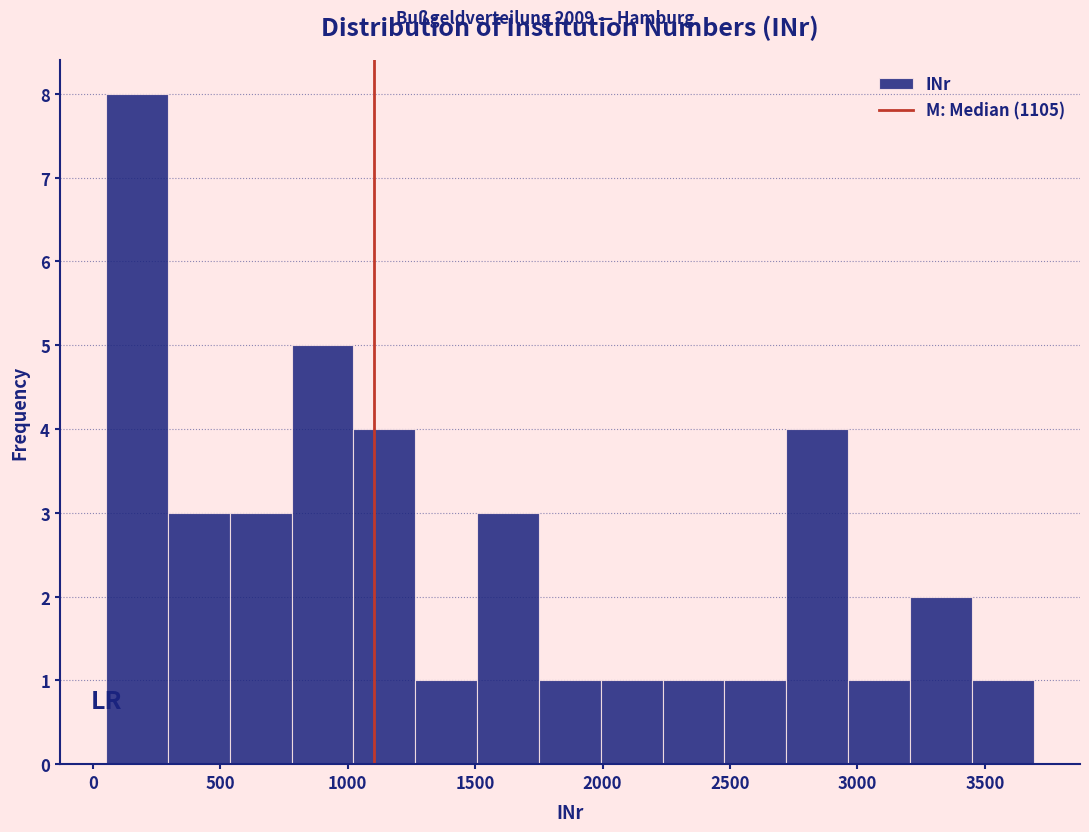

Reading left to right, transcribe this chart: for each bar, give the range it covers on the x-axis and its height. Neither the bar edges nor the heights are printed on the chart, so give them approximately, as read against the axes.

50 to 300: 8
300 to 550: 3
550 to 800: 3
800 to 1000: 5
1000 to 1250: 4
1250 to 1500: 1
1500 to 1750: 3
1750 to 2000: 1
2000 to 2250: 1
2250 to 2500: 1
2500 to 2700: 1
2700 to 2950: 4
2950 to 3200: 1
3200 to 3450: 2
3450 to 3700: 1